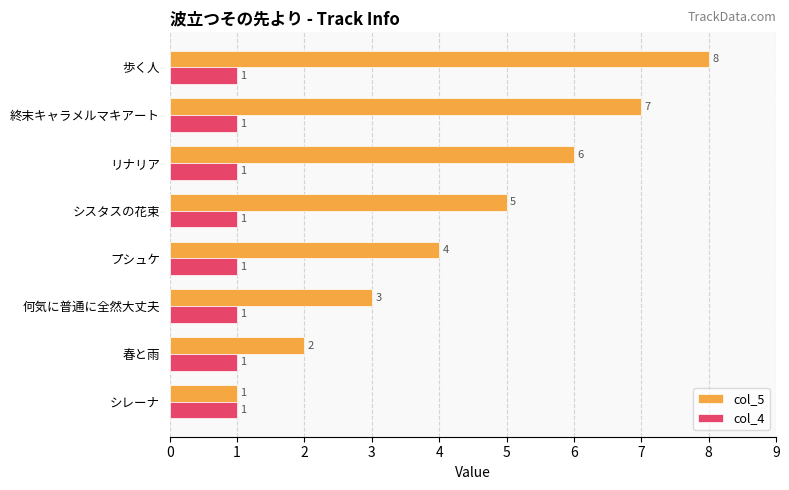

What is the difference between the highest and lowest values at プシュケ?

3